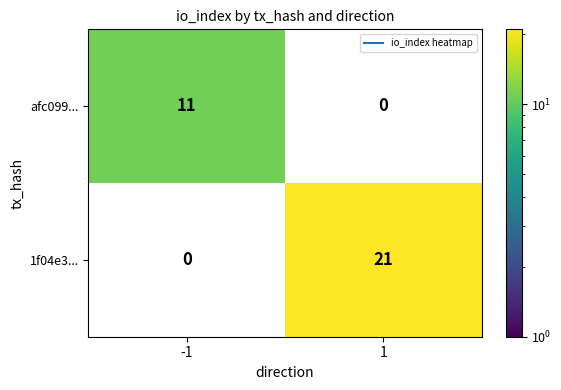

What is the maximum value for afc099...?

11.0